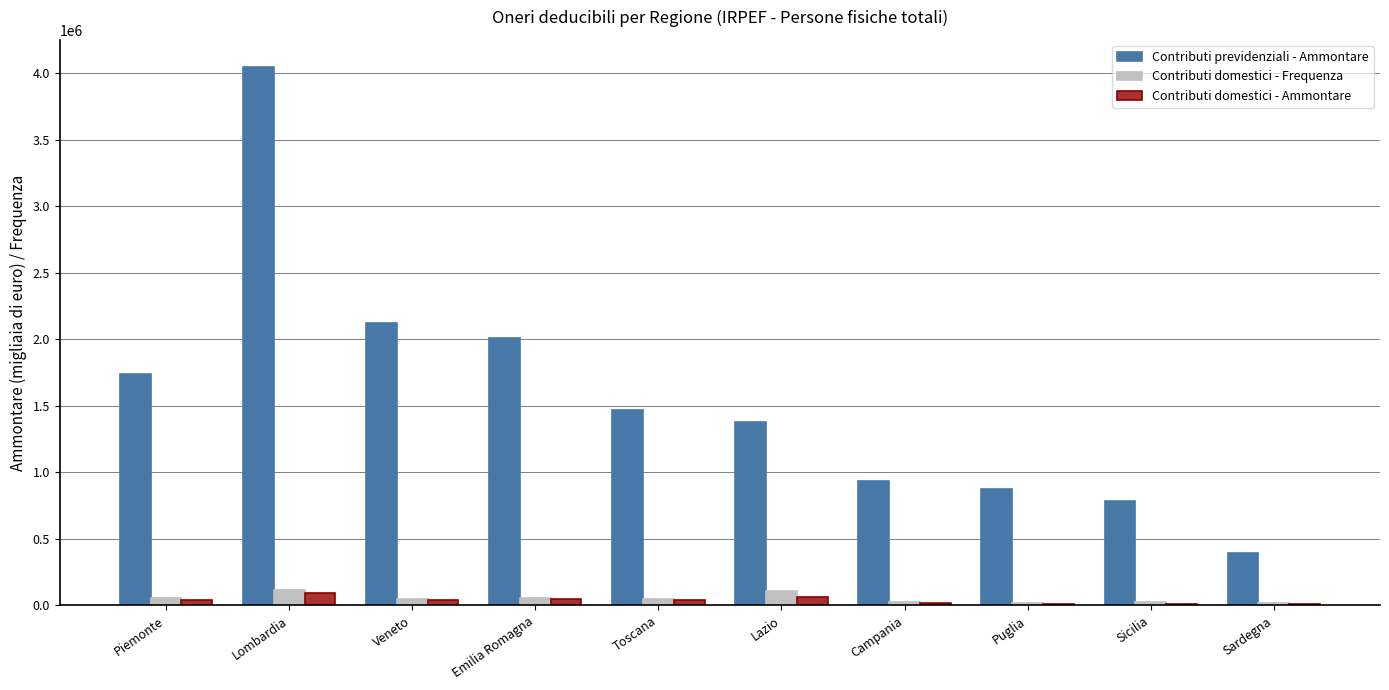

Which series changed the most between Lombardia and Lazio?

Contributi previdenziali - Ammontare